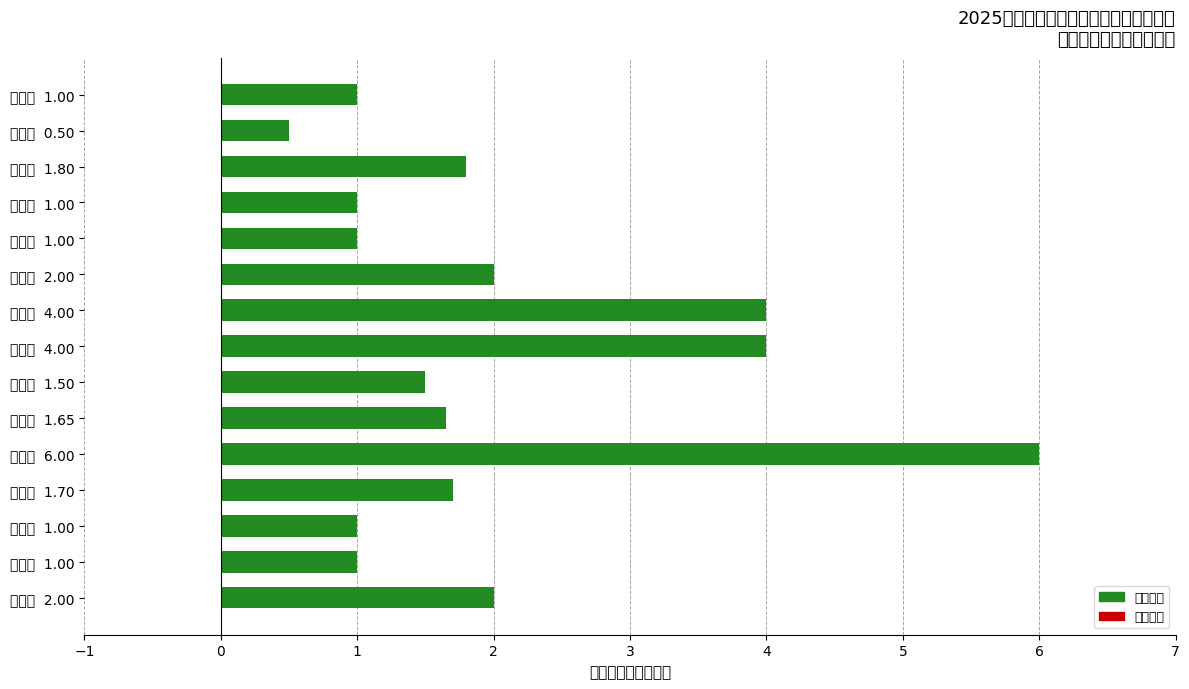

Count the number of values greater than 1.

9